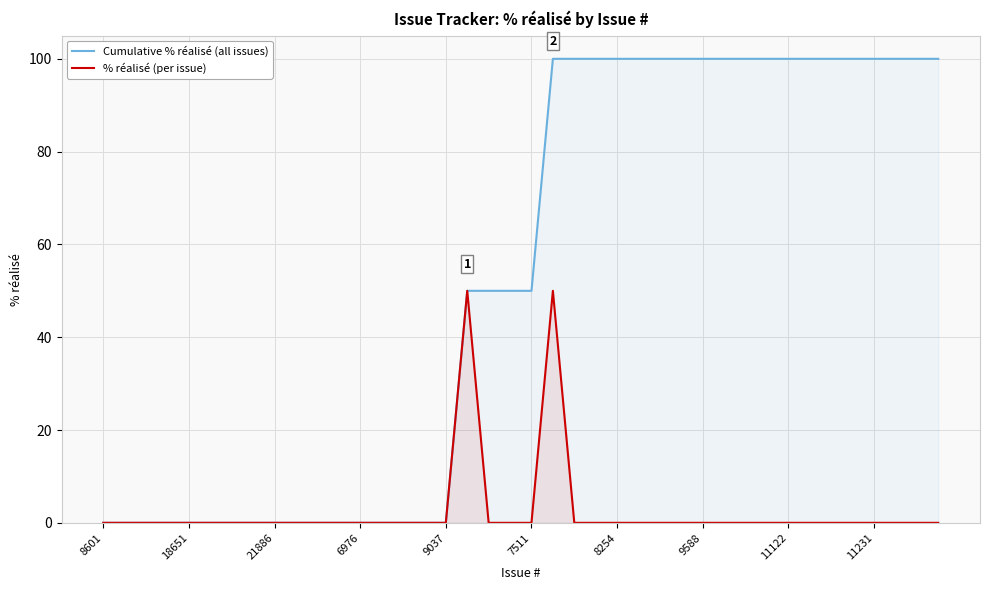

What is the spread (max minus min) of values at 11122?

100